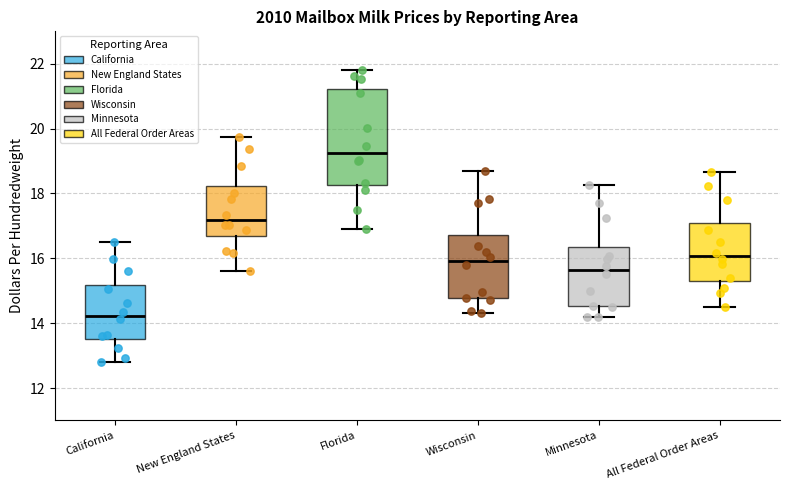

Which box is the tallest, from its lower edge to its upper edge?

Florida